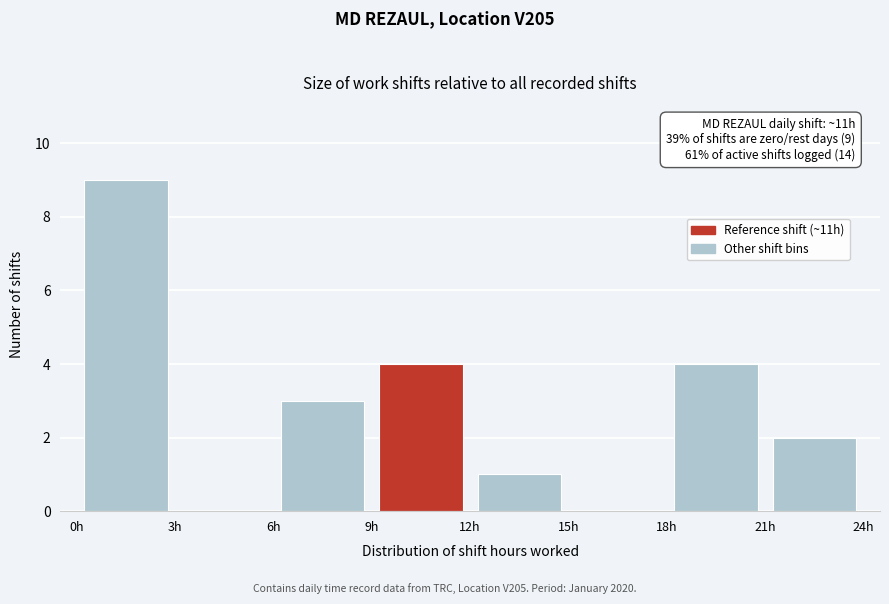

Which range on the x-axis has the tallest bar?

0 to 3